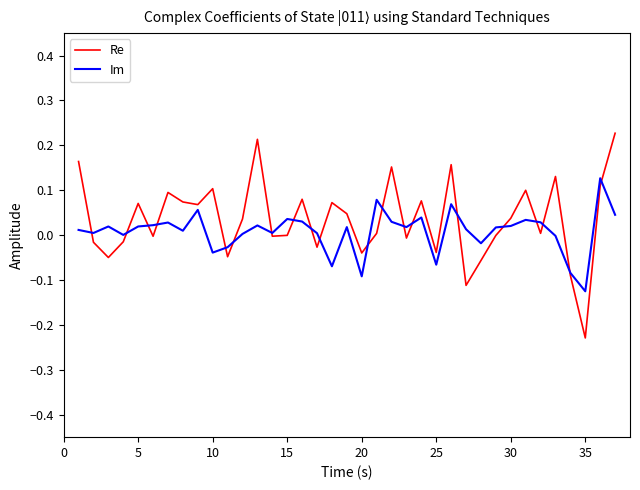

Does the chart have visible grid lines?

No